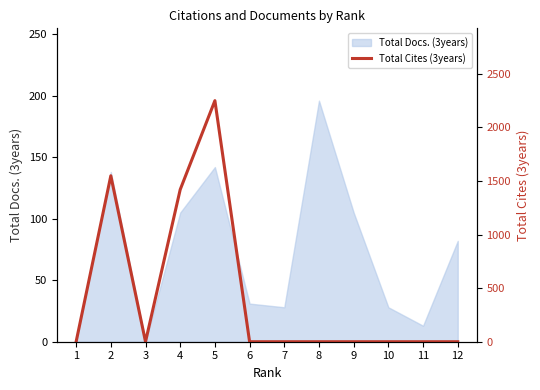

Is it true that Total Docs. (3years) equals 47 at 10?

False